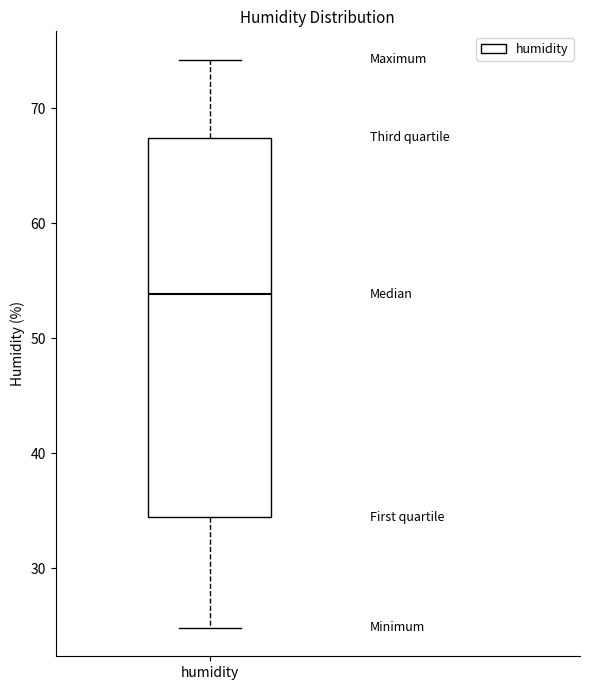

Where does the upper whisker of the box for humidity end on the y-axis? The values are not printed on the chart, so give them approximately, as read against the axis.

74